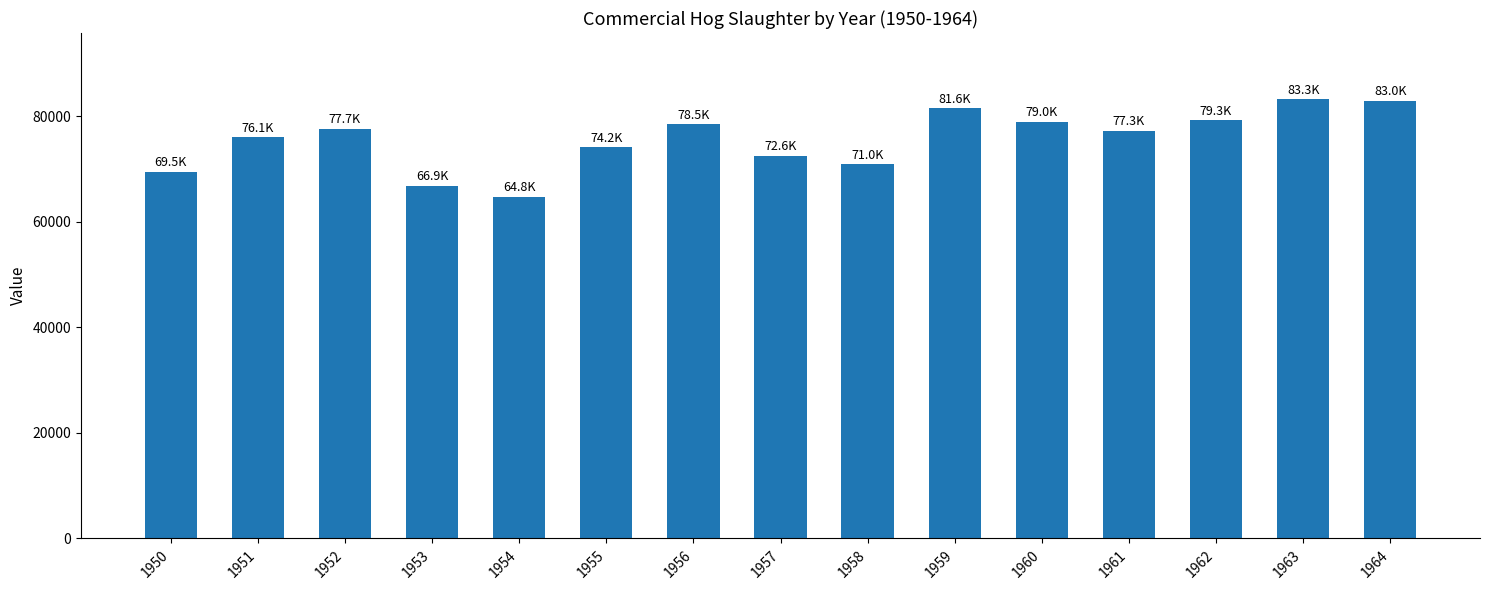

Is it true that the value at 1958 is 70965.0?

True